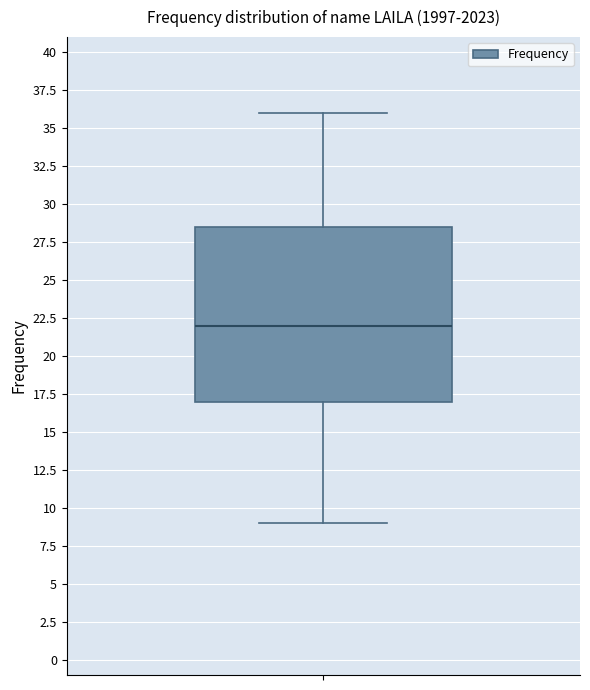

Read this box plot against the y-axis: the position of the median line, the range covered by the box, and the ends of both whiskers. The values are not printed on the chart, so give them approximately, as read against the axis.

median 22.0, box 17.0 to 28.5, whiskers 9.0 to 36.0